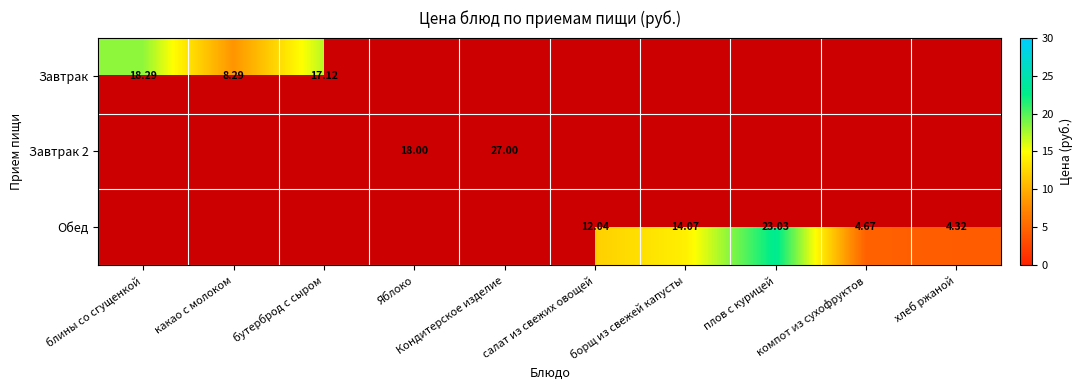

List the labels in order of Завтрак value, smallest first.

Яблоко, Кондитерское изделие, салат из свежих овощей, борщ из свежей капусты, плов с курицей, компот из сухофруктов, хлеб ржаной, какао с молоком, бутерброд с сыром, блины со сгущенкой